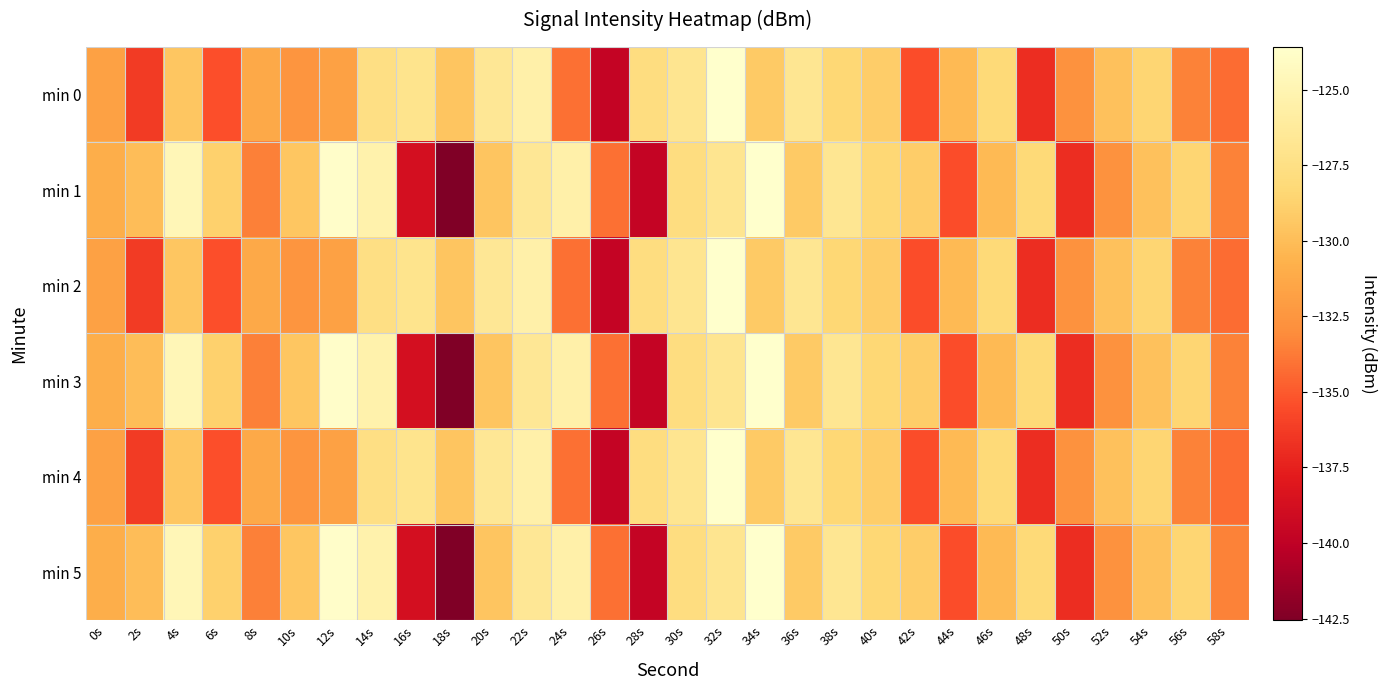

Between 12s and 24s, which is larger?

12s